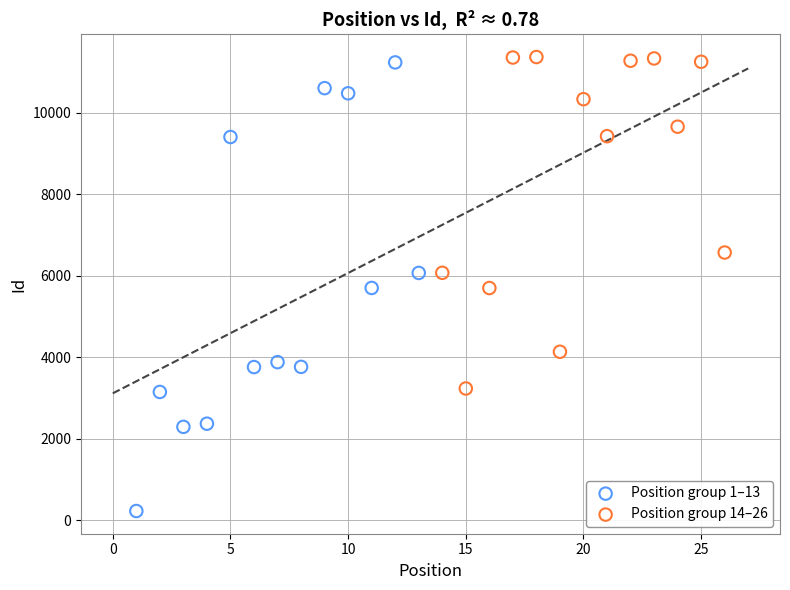

Which series reaches the maximum Y coordinate?

Position group 14–26